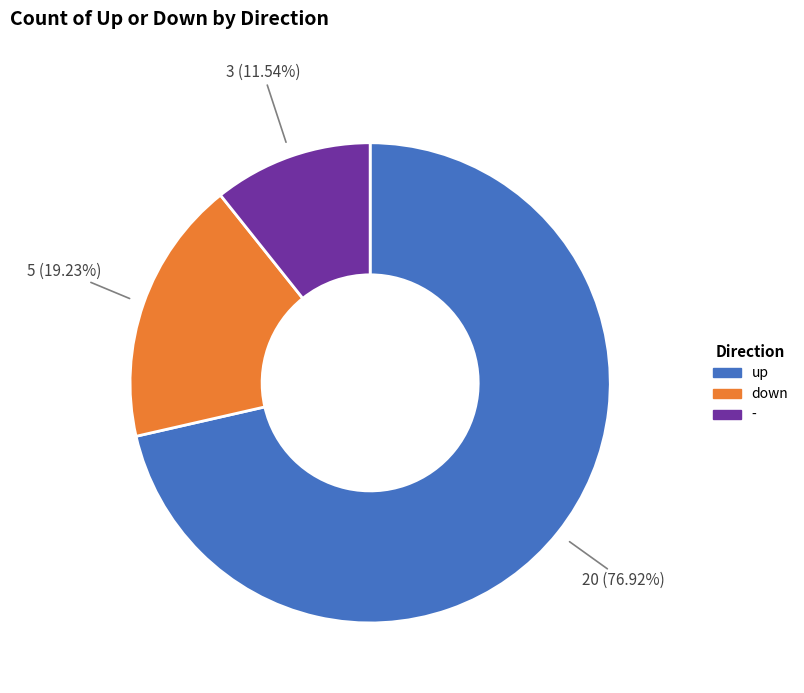

Count the number of slices in the pie.

3